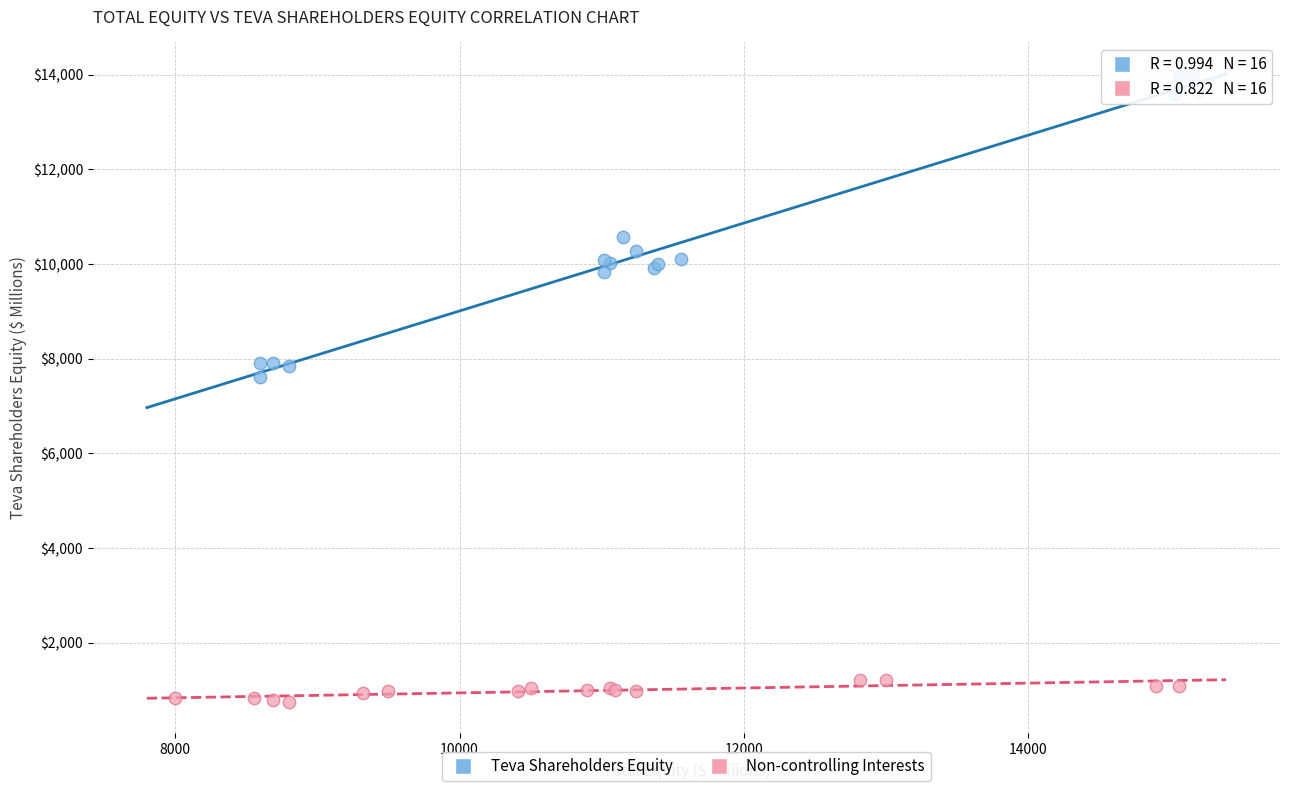

Which series has the widest spread of Y values?

Teva Shareholders Equity